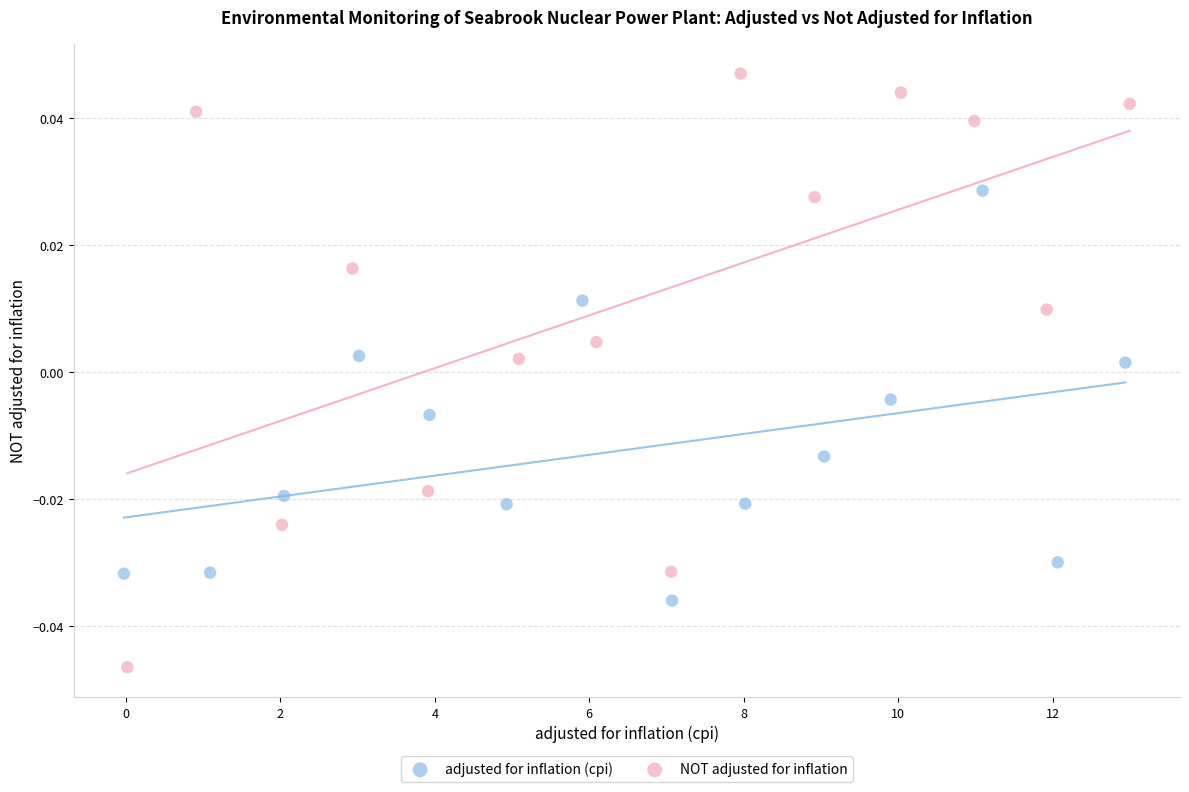

Which series has the largest Y range (max minus min)?

NOT adjusted for inflation